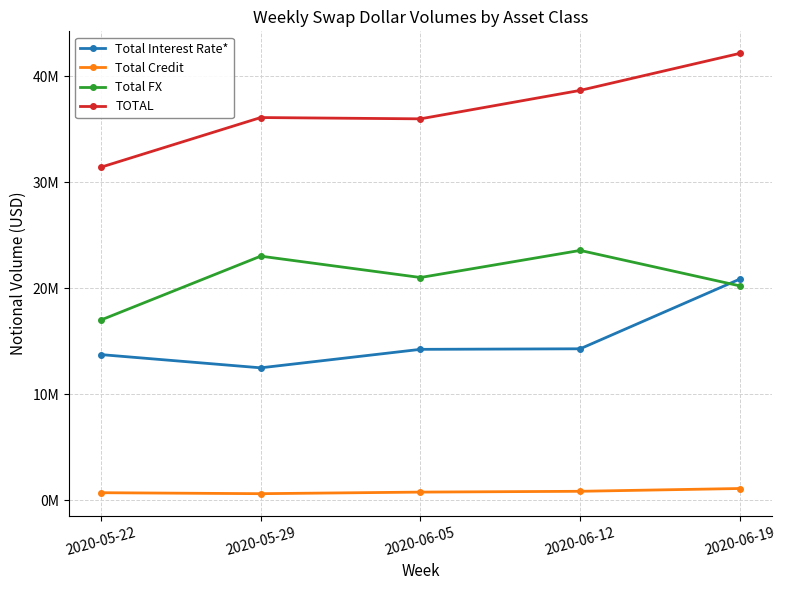

How many data points in TOTAL are above 36096154?

2